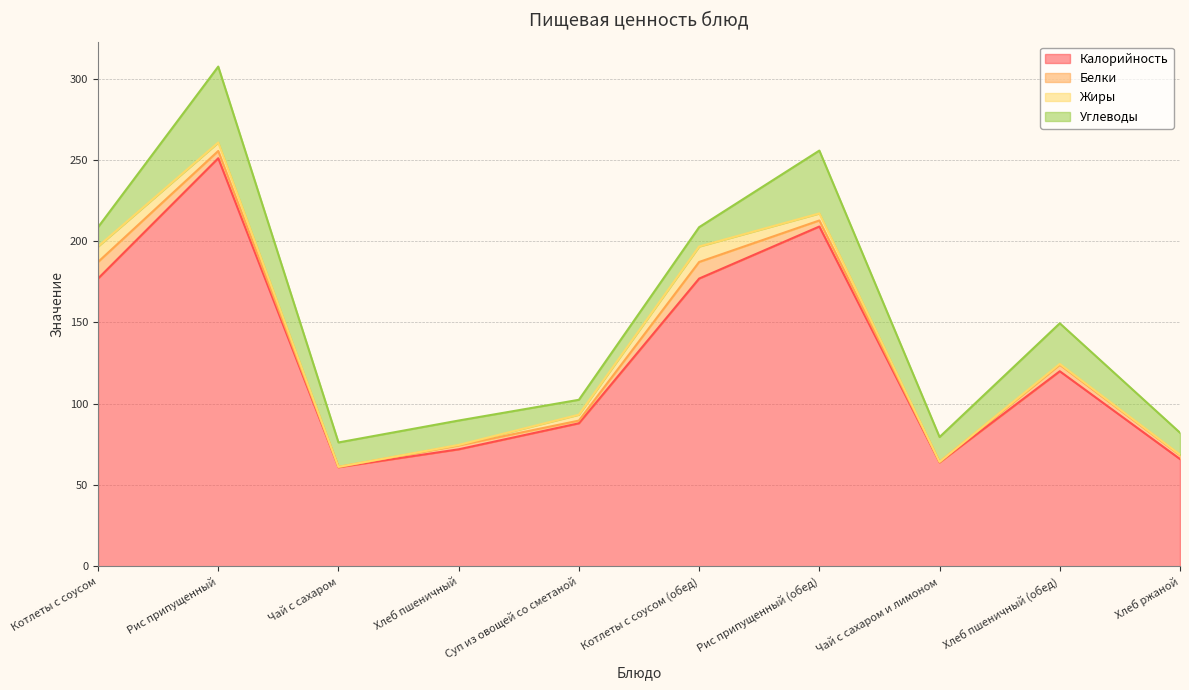

Rank the series at Котлеты с соусом from highest to lowest value.

Калорийность, Углеводы, Белки, Жиры